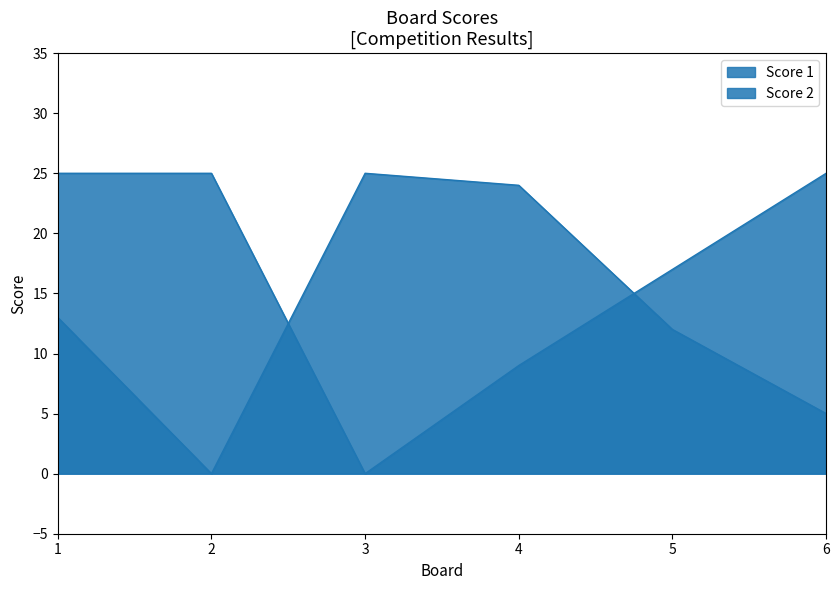

Reading left to right, extract all data points from this chart.

Score 1: 25	25	0	9	17	25
Score 2: 13	0	25	24	12	5